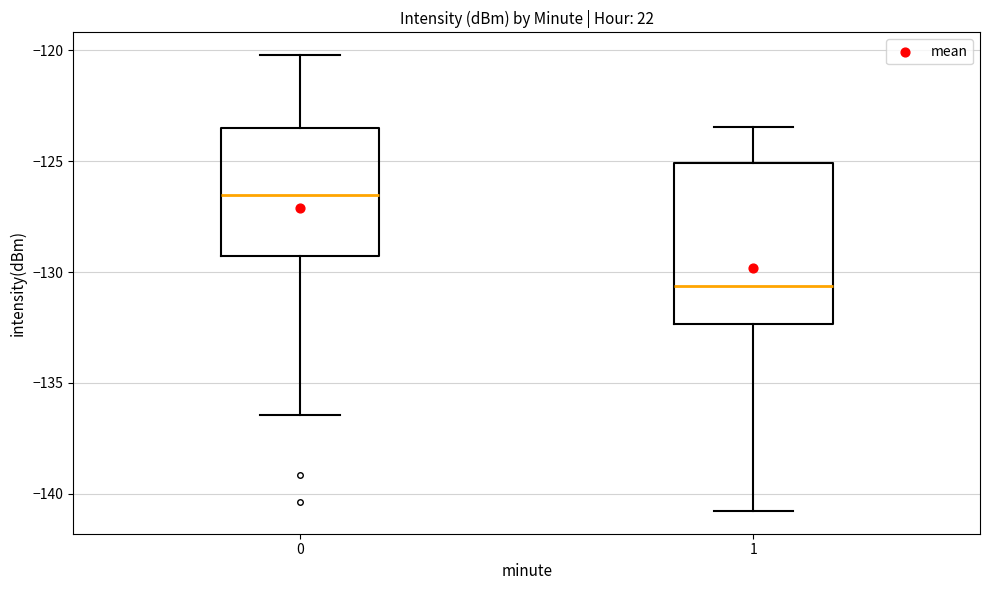

Where is the upper edge of the box at x = 1 on the y-axis? The values are not printed on the chart, so give them approximately, as read against the axis.

-125.0